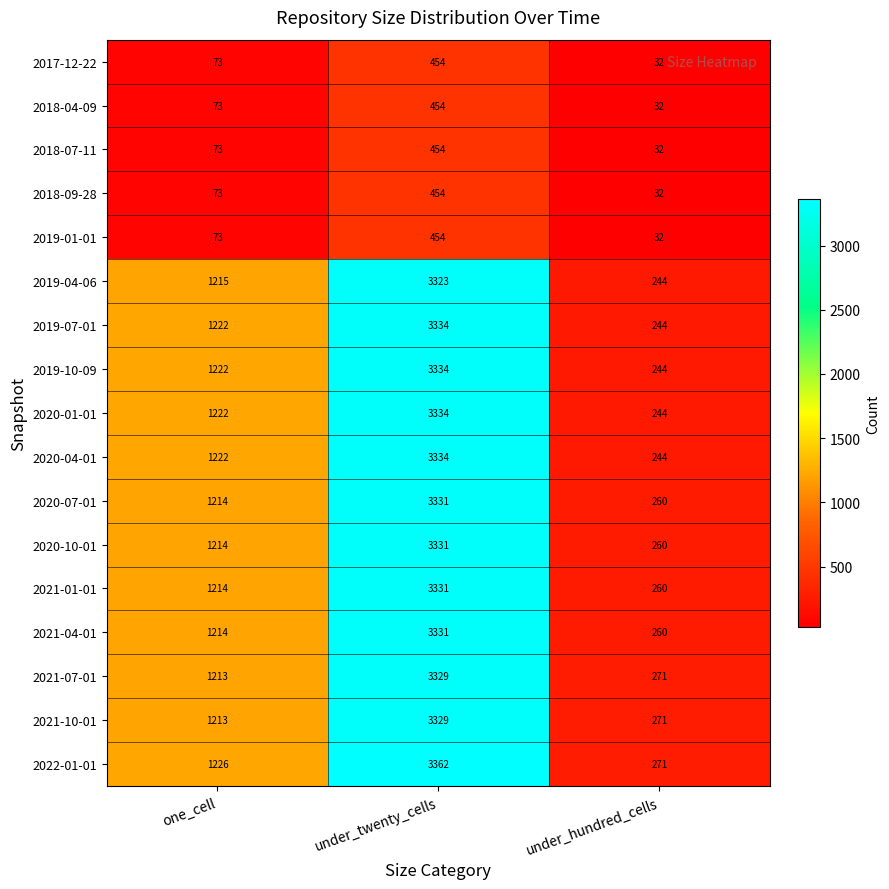

The value of 2021-04-01 at under_hundred_cells is 90. True or false?

False